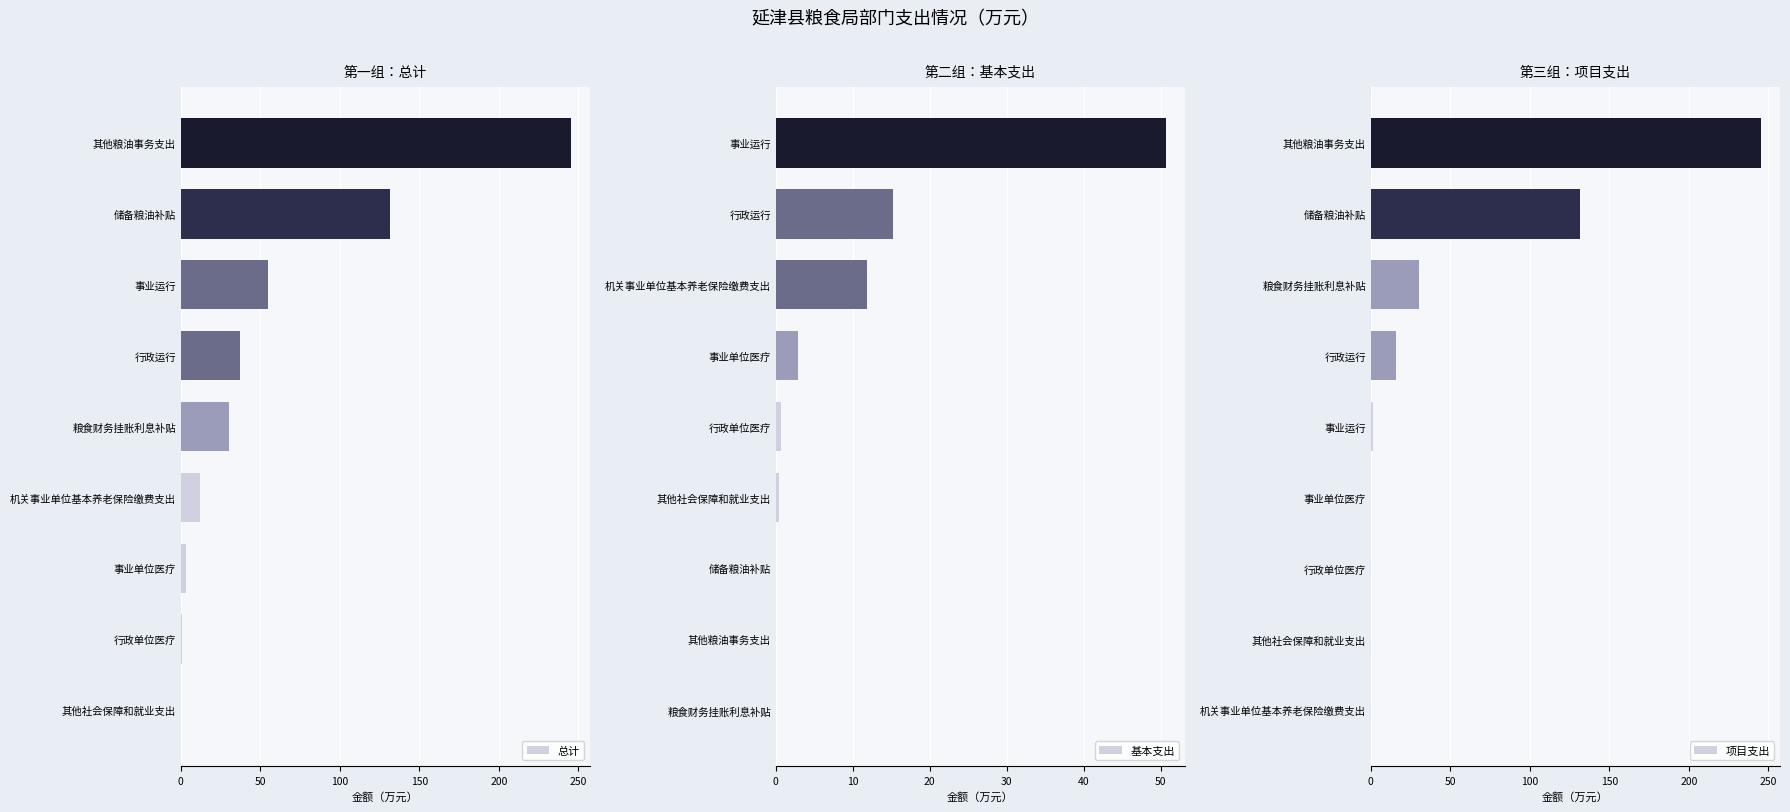

True or false: 总计 has a value of 37.4 at 行政运行.

True